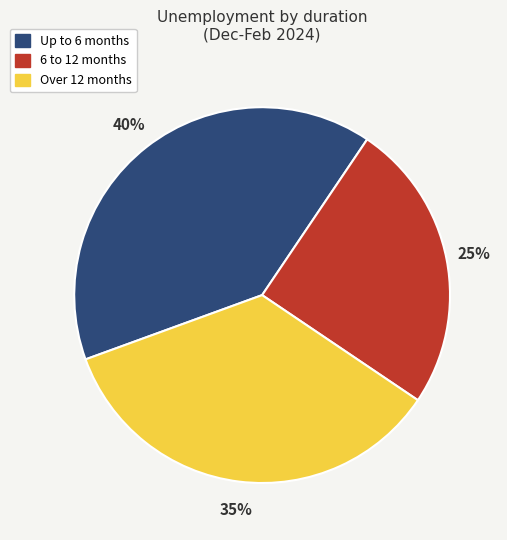

How many segments does this pie chart have?

3